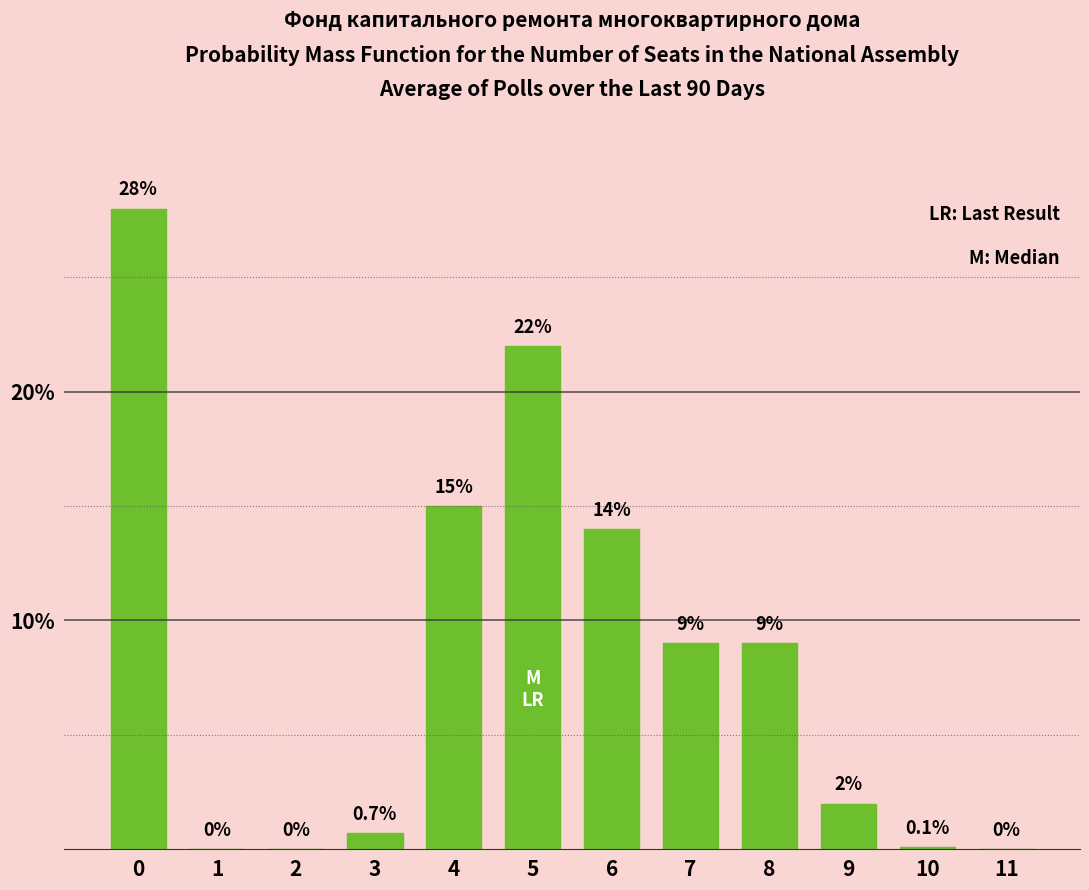

Reading left to right, transcribe all the data shown in this chart.

0=28.0	1=0.0	2=0.0	3=0.7	4=15.0	5=22.0	6=14.0	7=9.0	8=9.0	9=2.0	10=0.1	11=0.0